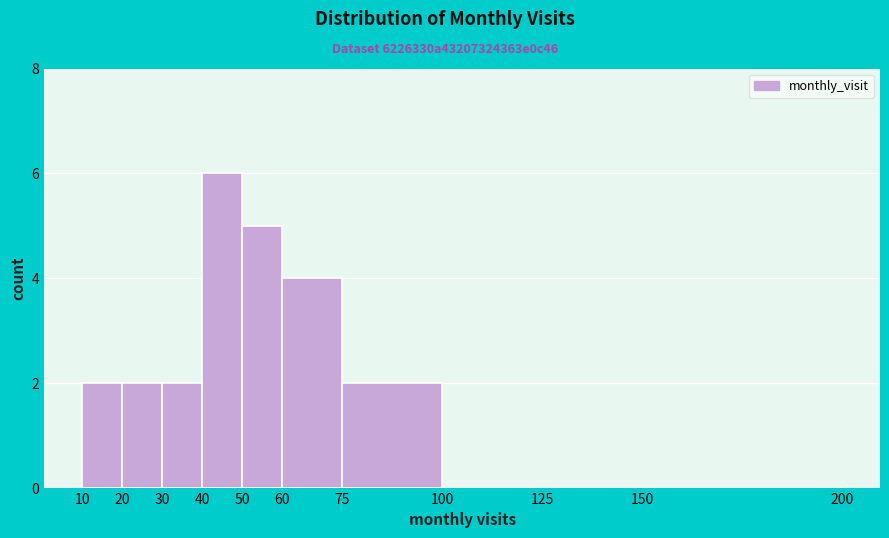

Reading left to right, transcribe this chart: for each bar, give the range it covers on the x-axis and its height. The values are not printed on the chart, so give them approximately, as read against the axis.

10 to 20: 2
20 to 30: 2
30 to 40: 2
40 to 50: 6
50 to 60: 5
60 to 75: 4
75 to 100: 2
100 to 125: 0
125 to 150: 0
150 to 200: 0